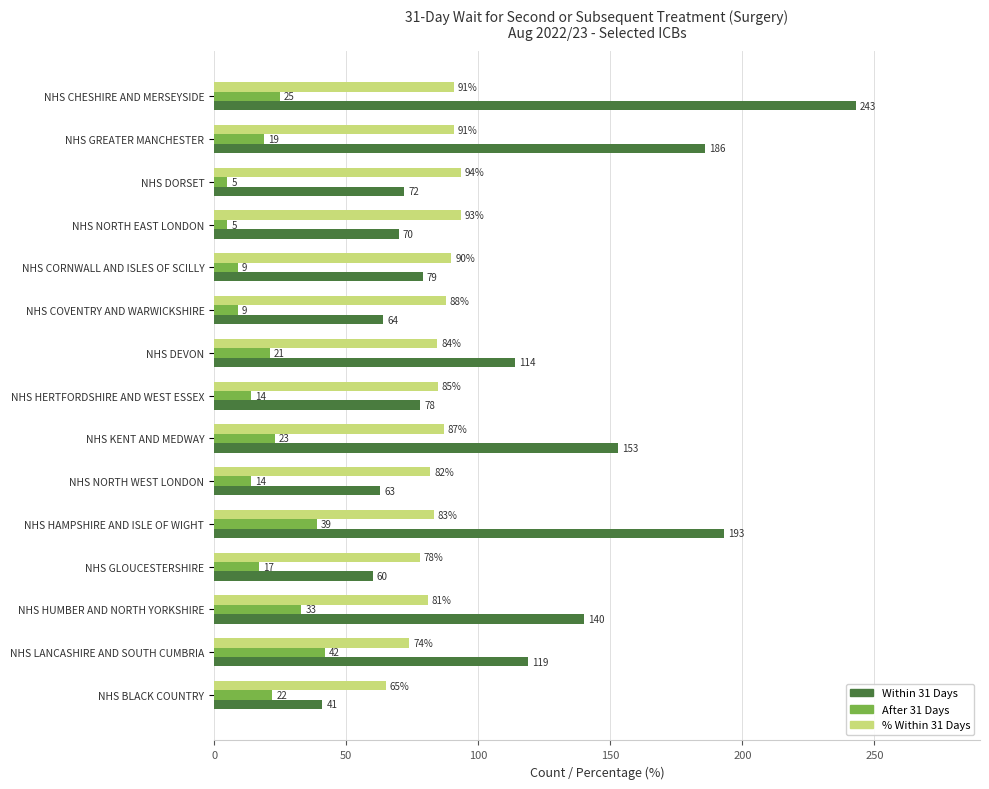

Which series changed the most between NHS CORNWALL AND ISLES OF SCILLY and NHS NORTH WEST LONDON?

Within 31 Days